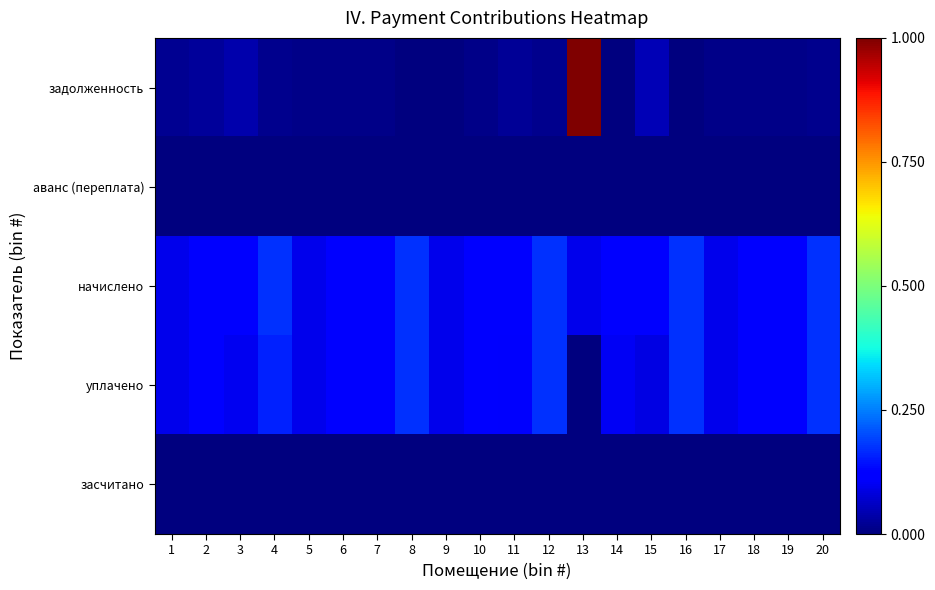

What is the maximum value shown in the chart?

1.0